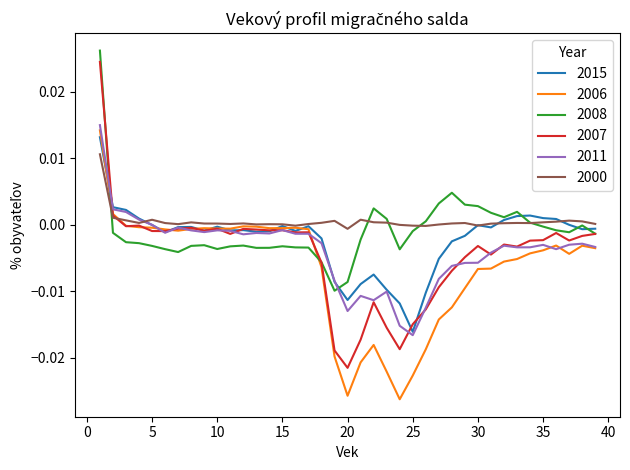

Does the chart display data point markers on the line(s)?

No